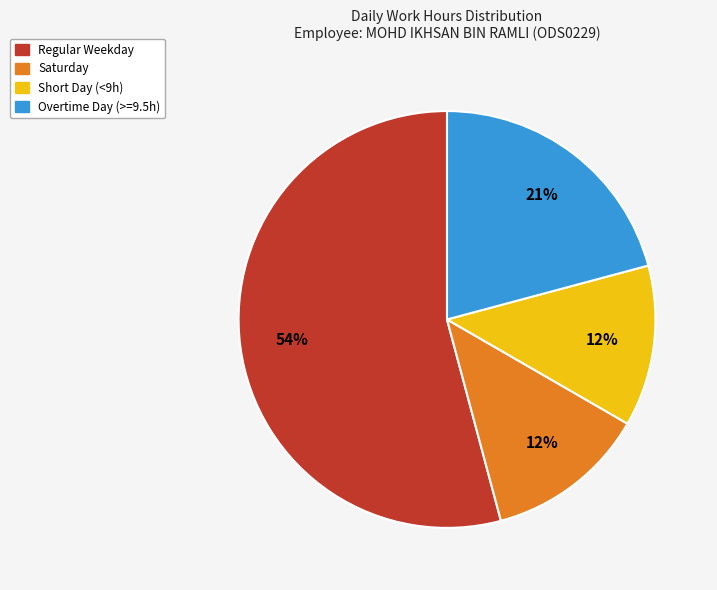

Is there any slice that represents more than half of the pie?

Yes